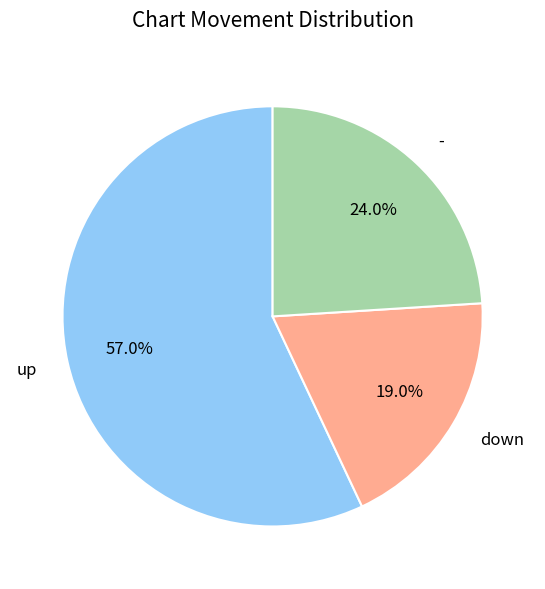

What is the largest slice in the pie chart?

up